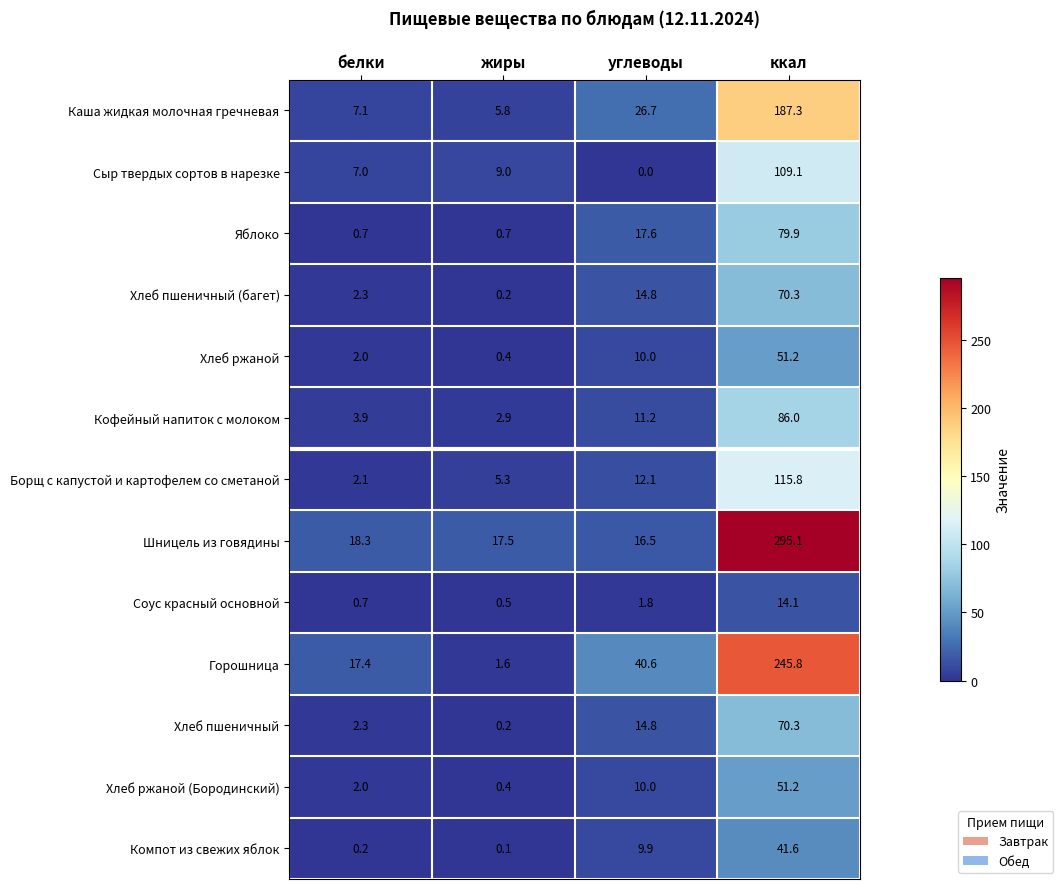

At which label does Хлеб пшеничный reach its minimum?

жиры